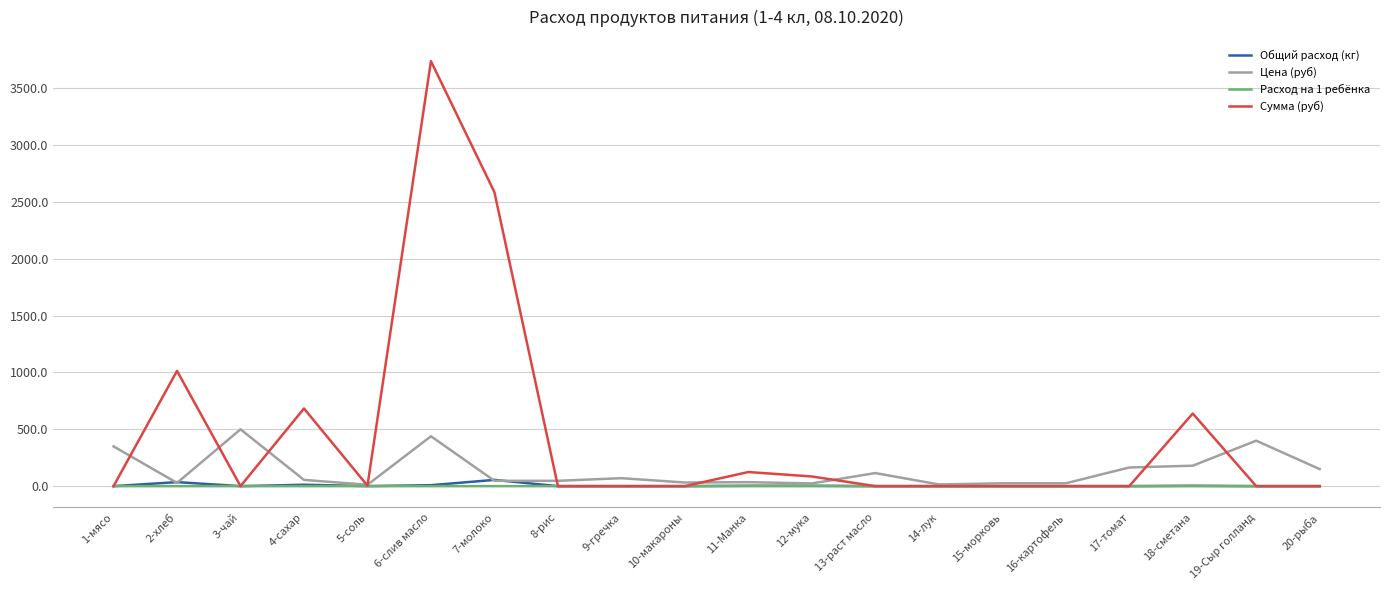

The value of Сумма (руб) at 7-молоко is 2586.2. True or false?

True